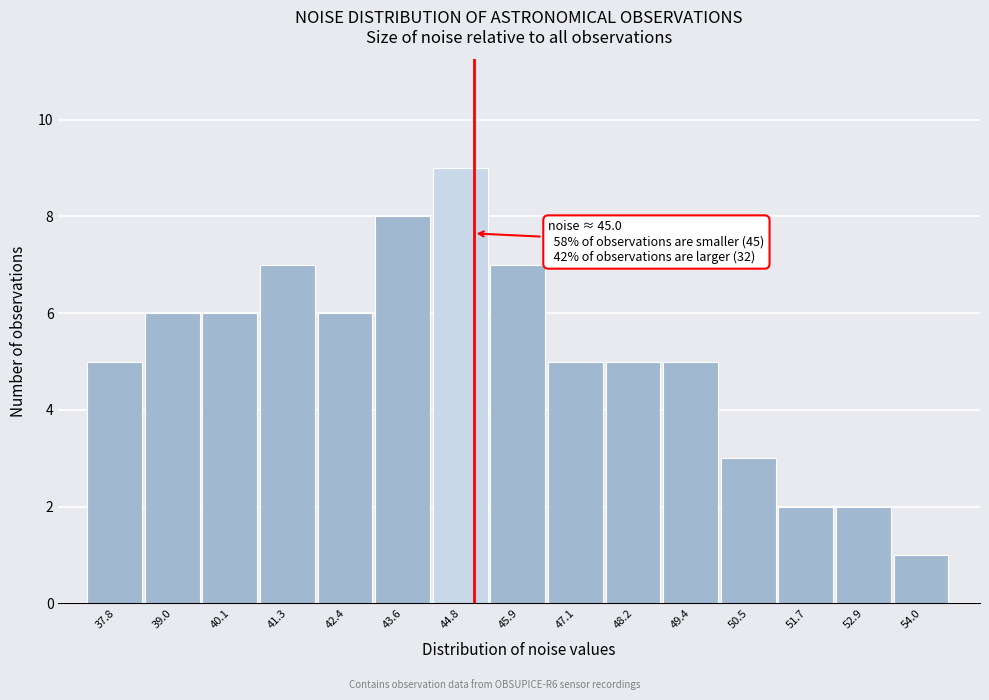

Over which range of the x-axis is the bar tallest?

44.2 to 45.4